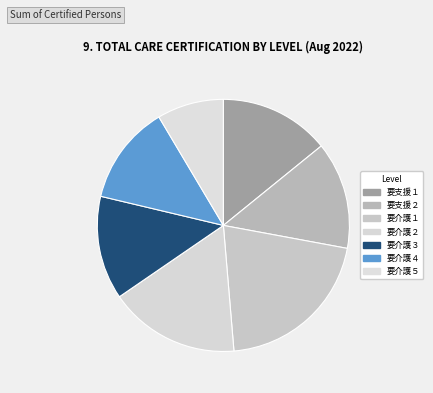

Approximately how many times larger is the value at 要介護５ compared to 要介護３?

0.6